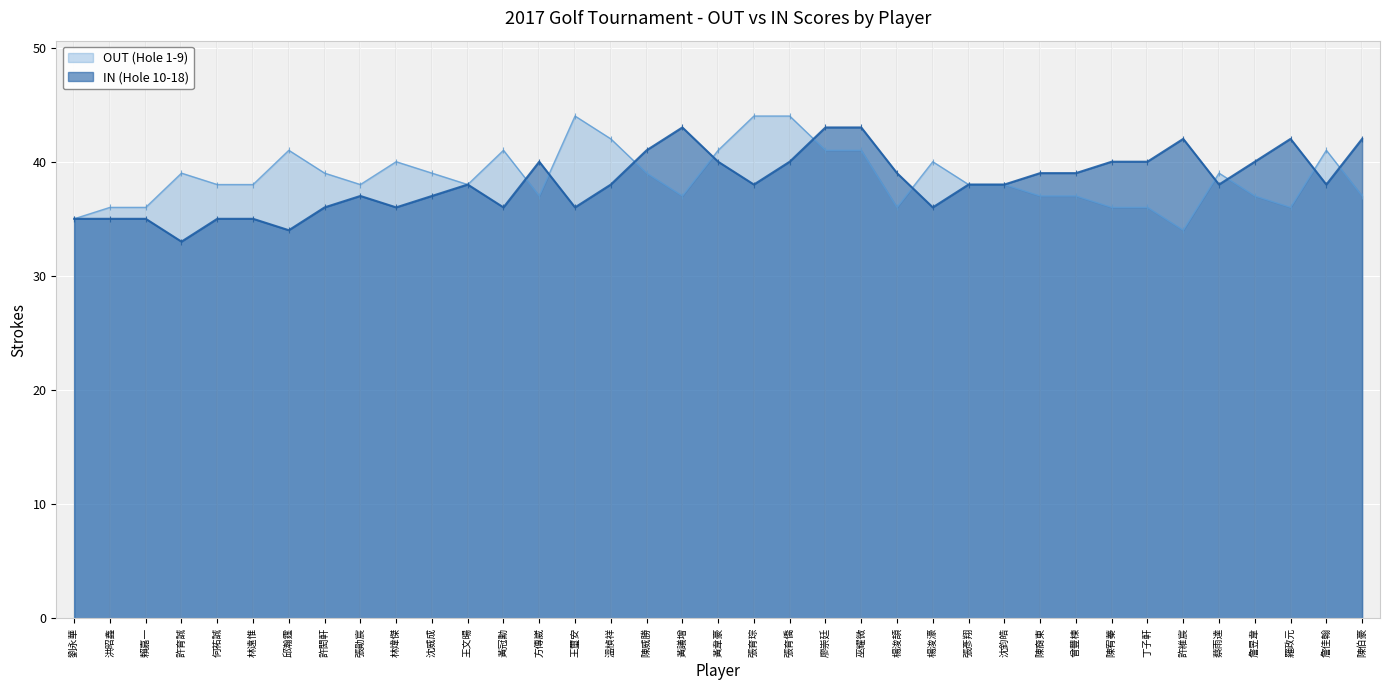

Which label corresponds to the smallest value in the chart?

許育誠